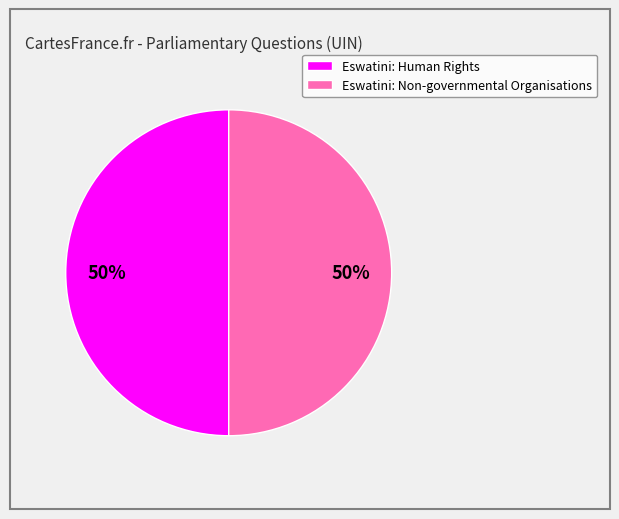

What is the ratio of the value at Eswatini: Non-governmental Organisations to the value at Eswatini: Human Rights?

1.0